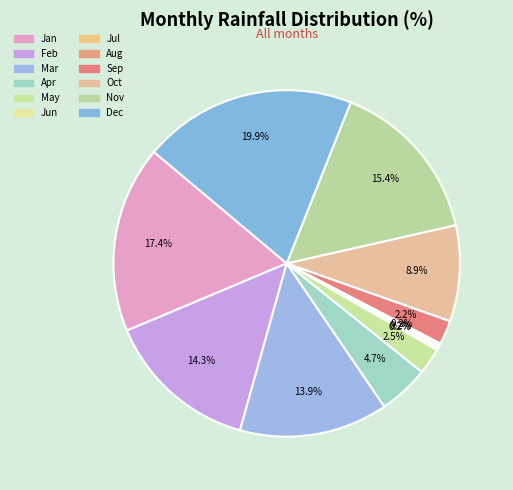

Is there any slice that represents more than half of the pie?

No